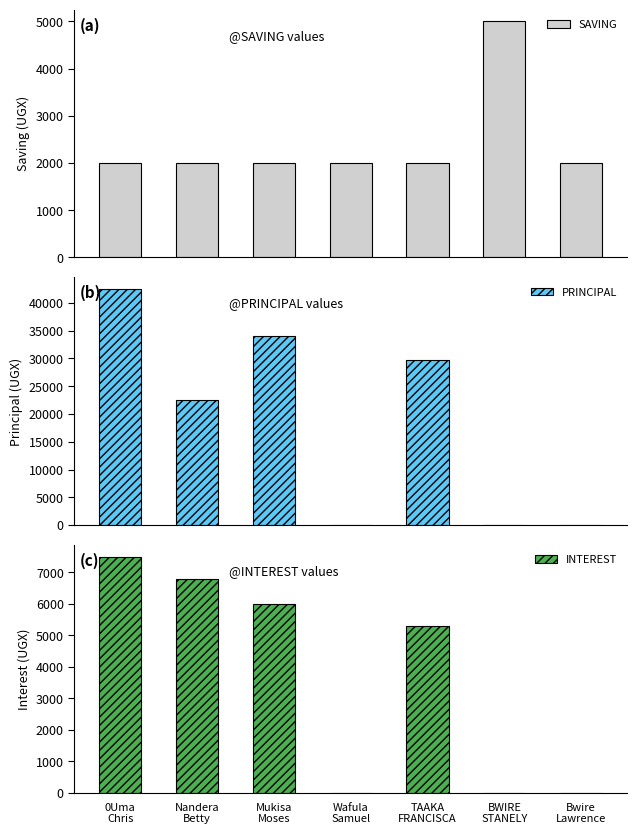

At which category is the sum across all series the highest?

0Uma
Chris